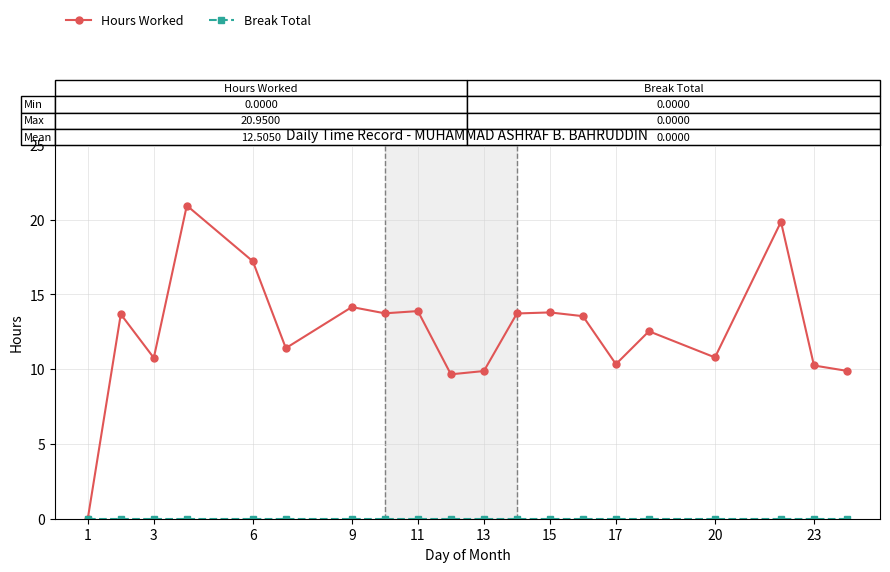

At how many categories does at least one series exceed 5?

19